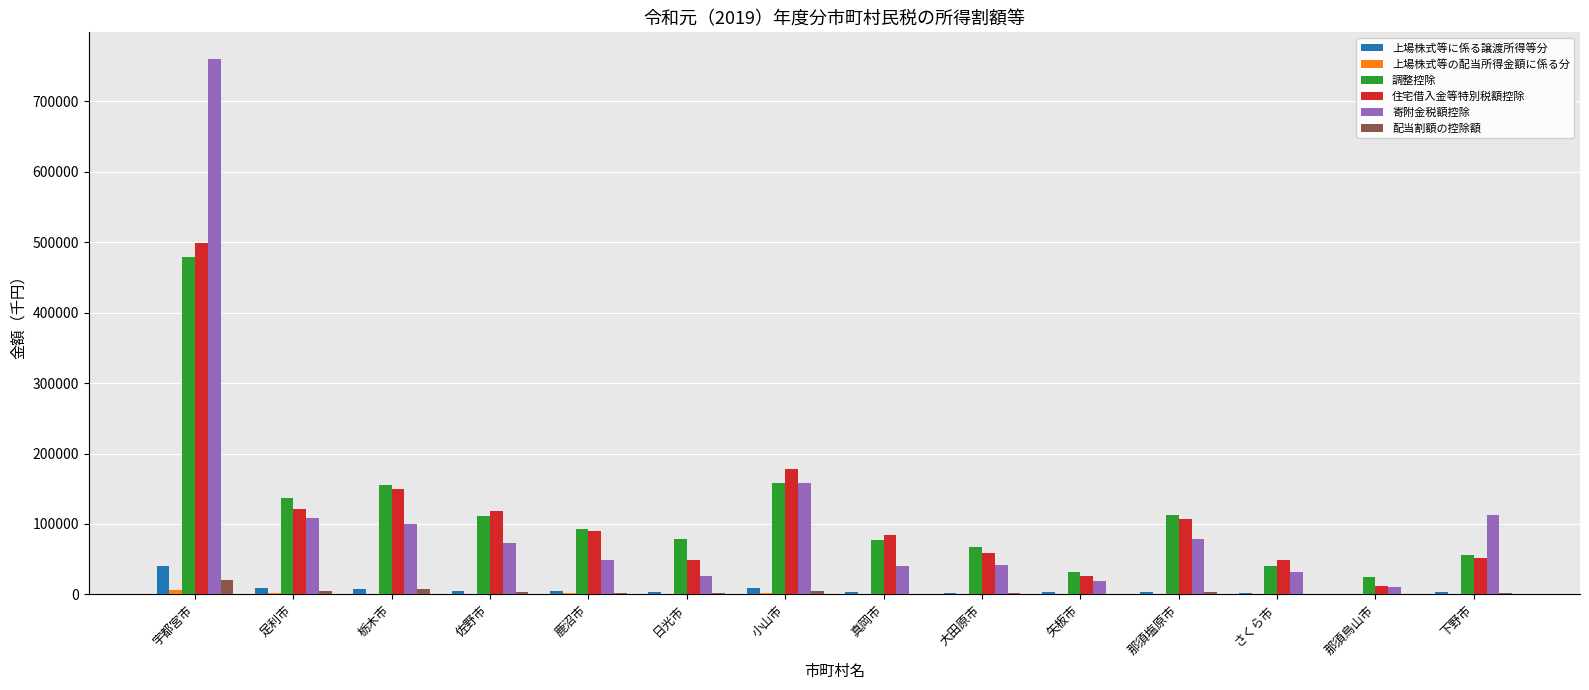

How many groups of bars are there?

14